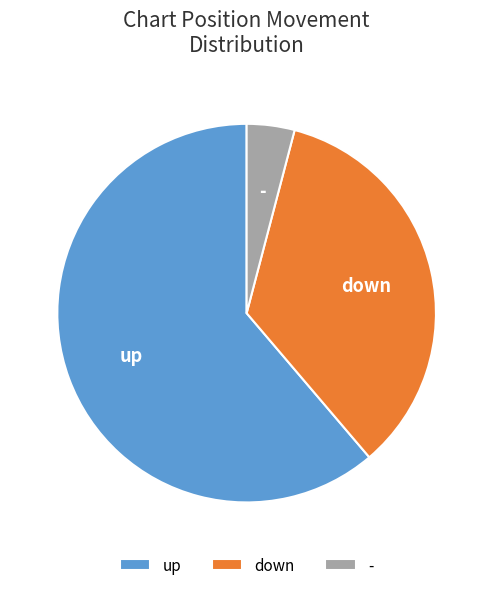

Which slice is the largest?

up